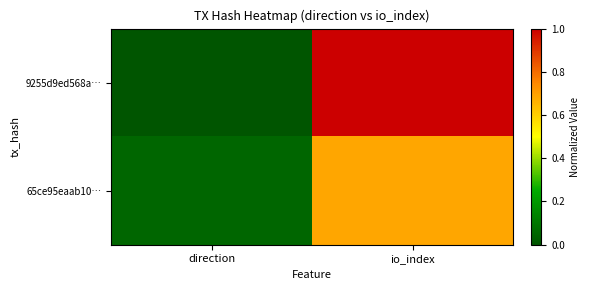

Reading left to right, extract all data points from this chart.

9255d9ed568a…: direction=0.0	io_index=1.0
65ce95eaab10…: direction=0.1	io_index=0.7